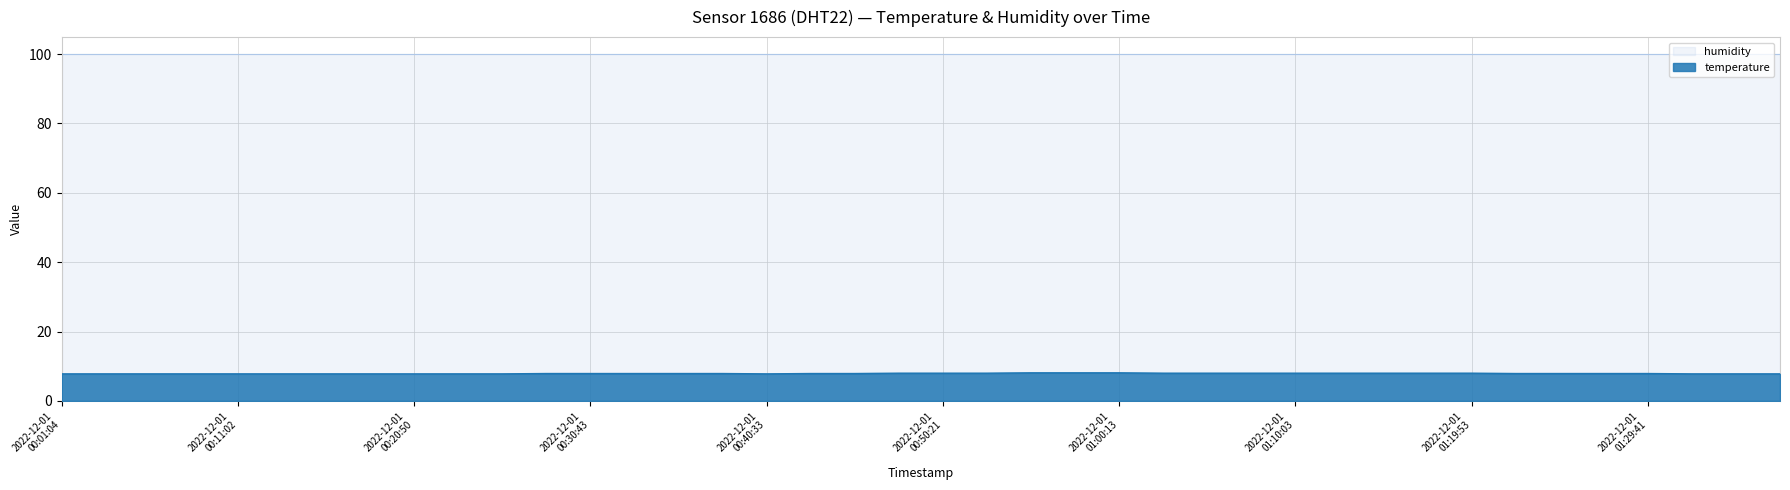

True or false: the data shows 12.8 at 2022-12-01T01:27:14.

False